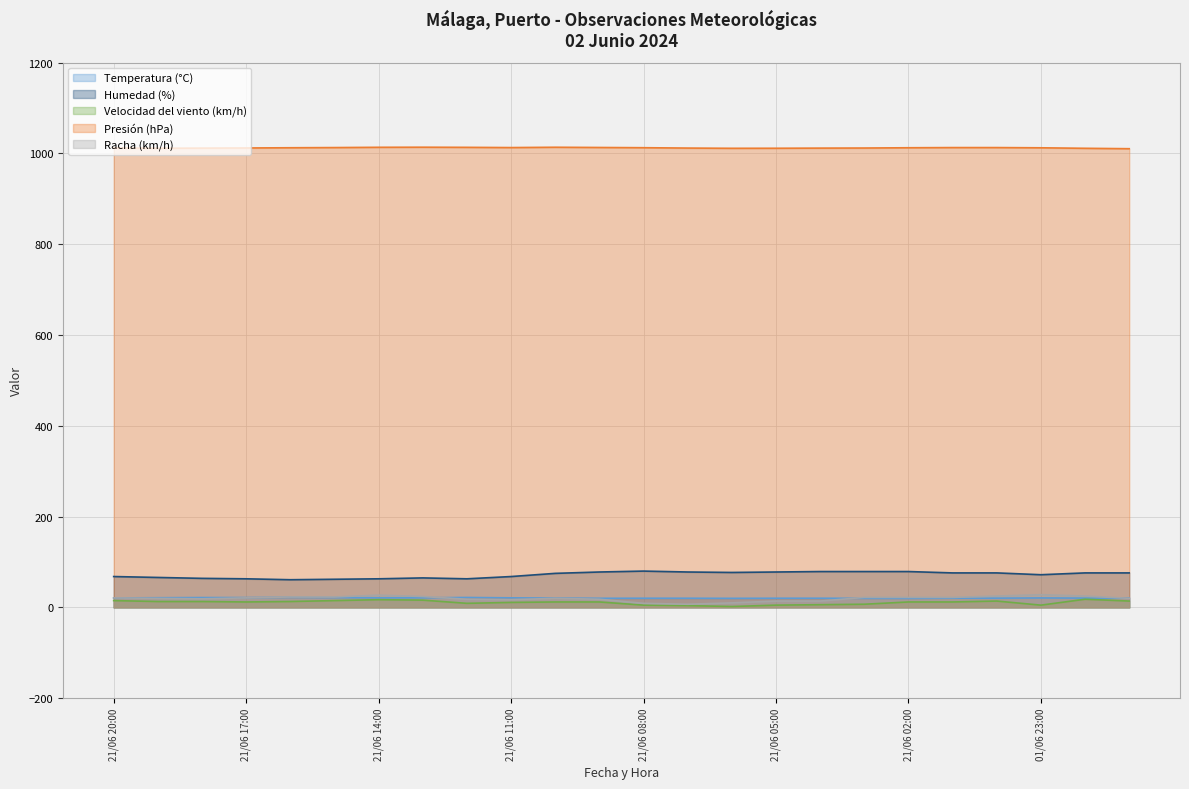

Is it true that Presión (hPa) equals 221.5 at 01/06 23:00?

False